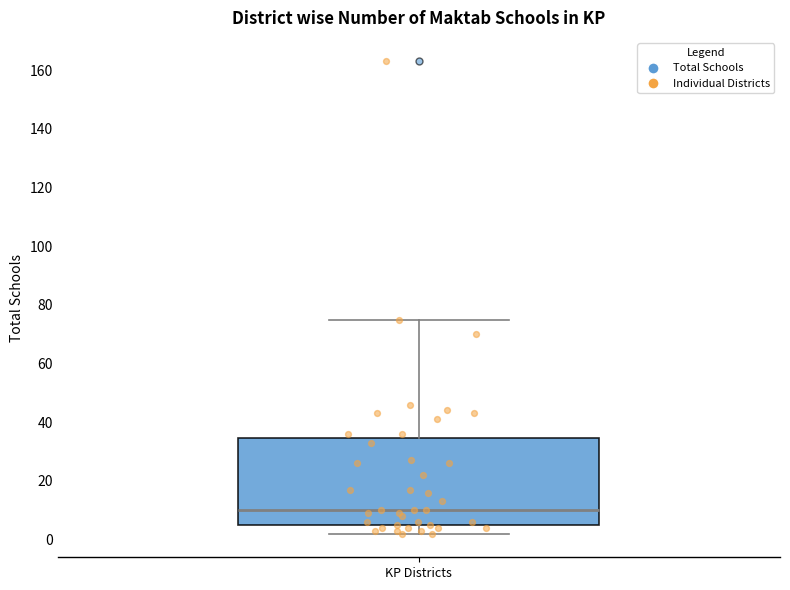

Where does the upper whisker of the box for KP Districts end on the y-axis? The values are not printed on the chart, so give them approximately, as read against the axis.

76